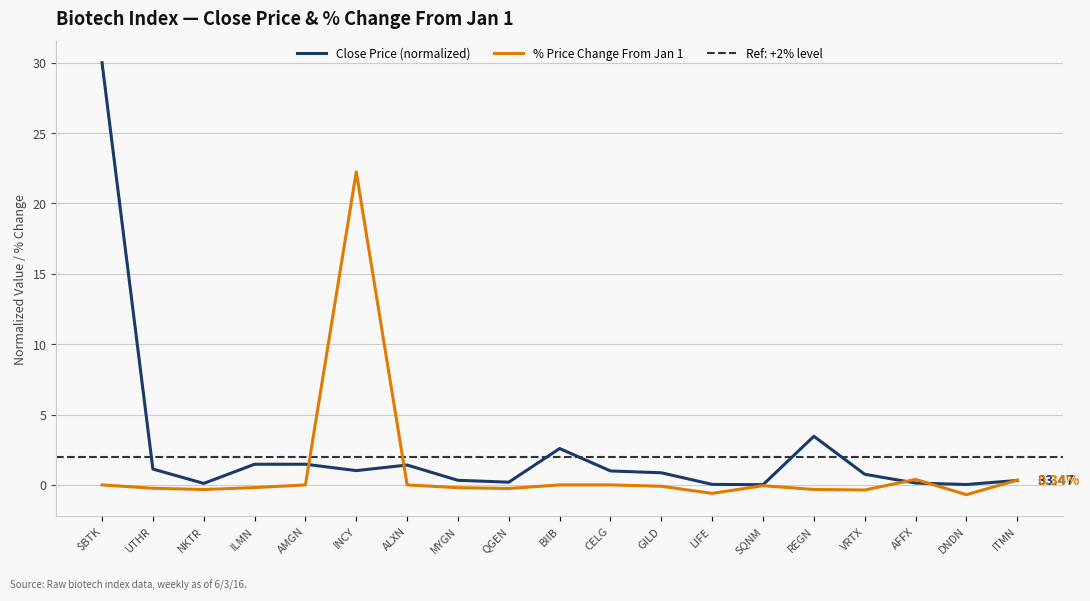

What is the label of the 1st point from the left?

$BTK